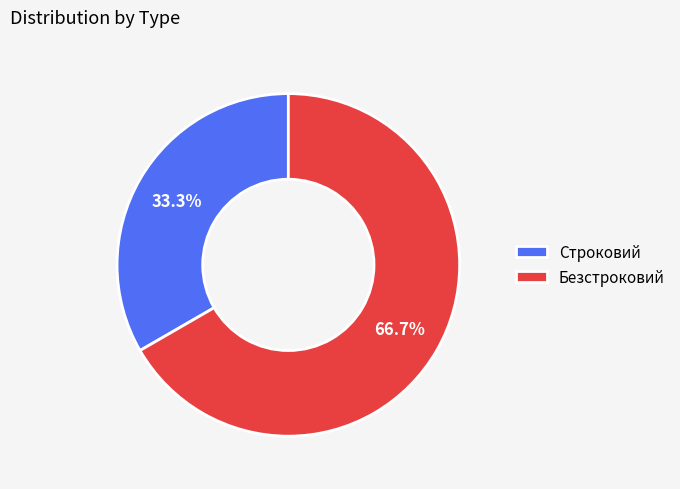

To the nearest percent, what is the difference between the largest and smallest slice percentages?

33%